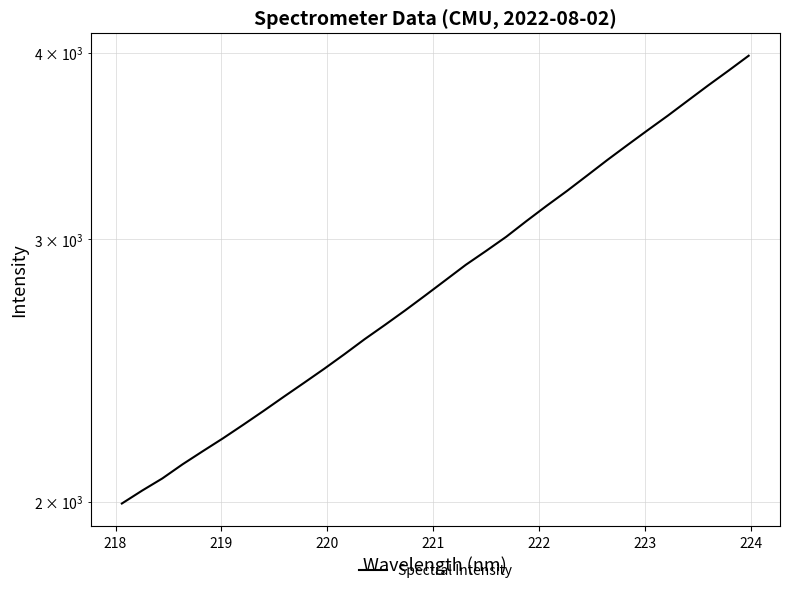

How many data points are above 2815?

16